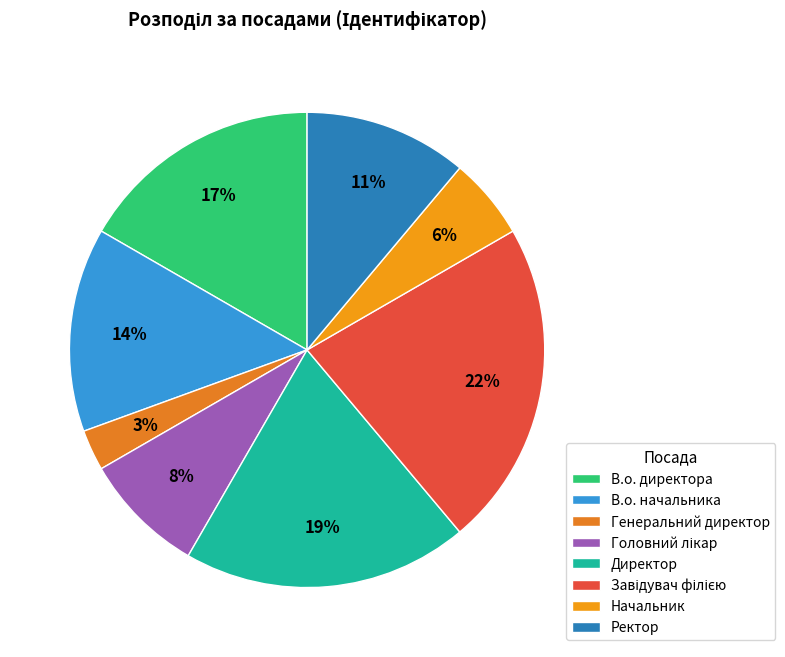

Which slice is the largest?

Завідувач філією